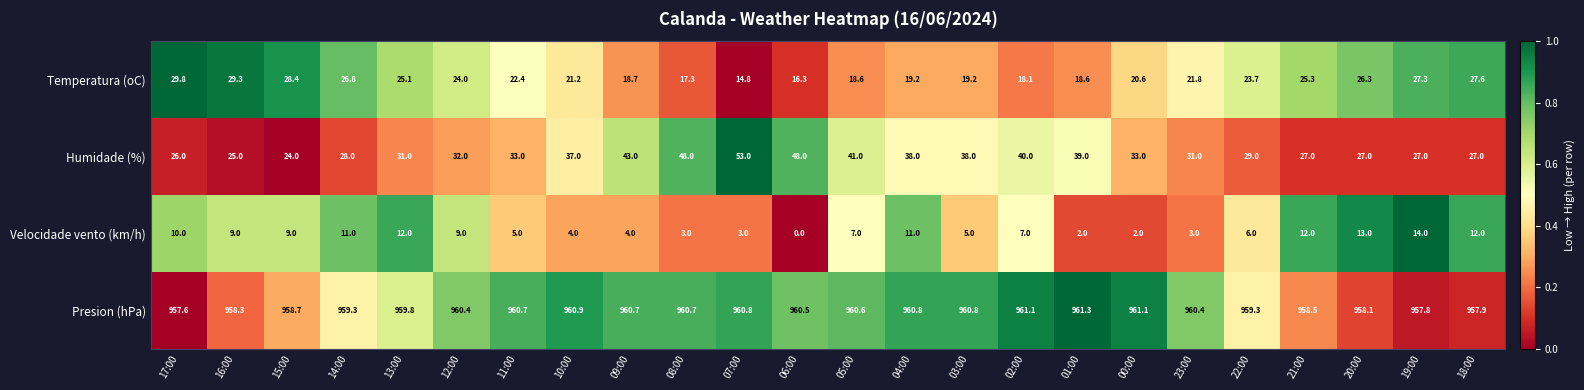

How many series are shown in this chart?

4